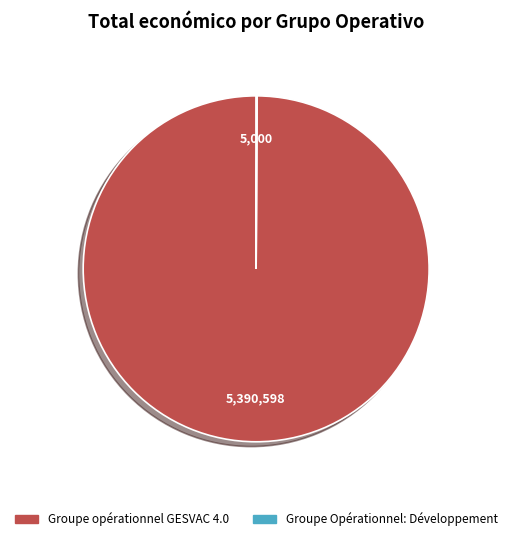

Is there any slice that represents more than half of the pie?

Yes